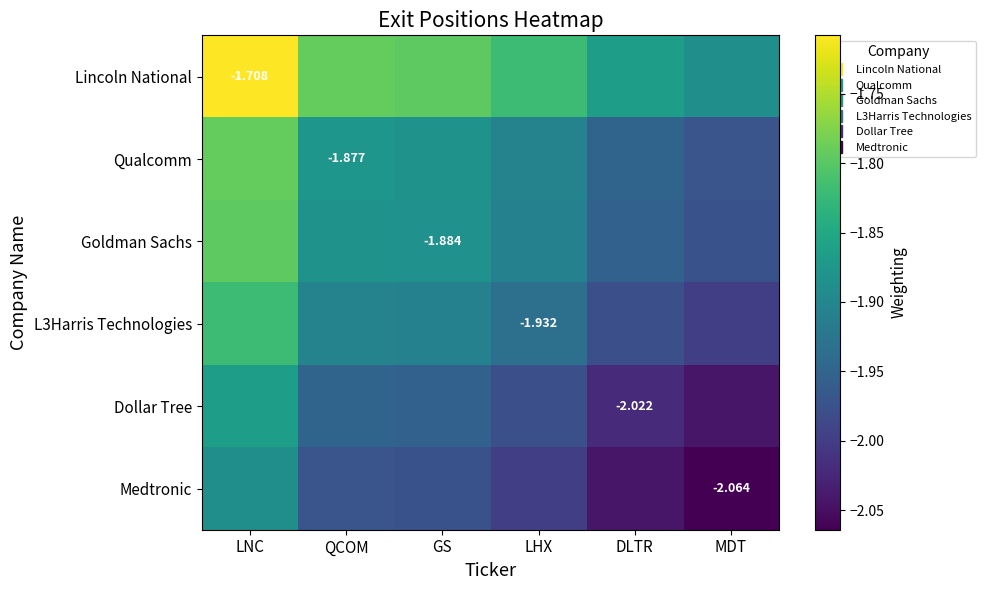

What is the total value across all series at QCOM?

-11.4